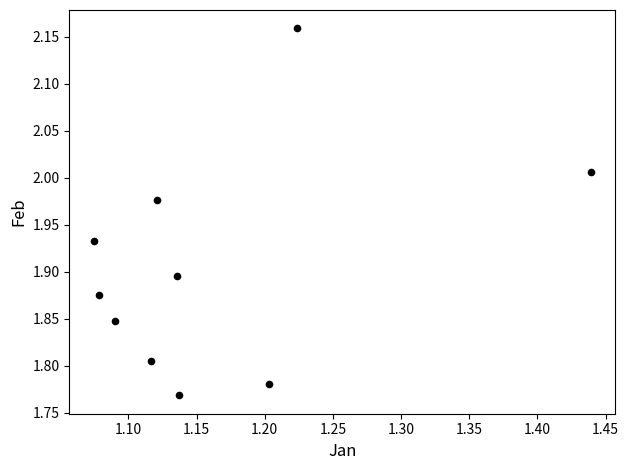

What is the range of X values (max minus min)?

0.4